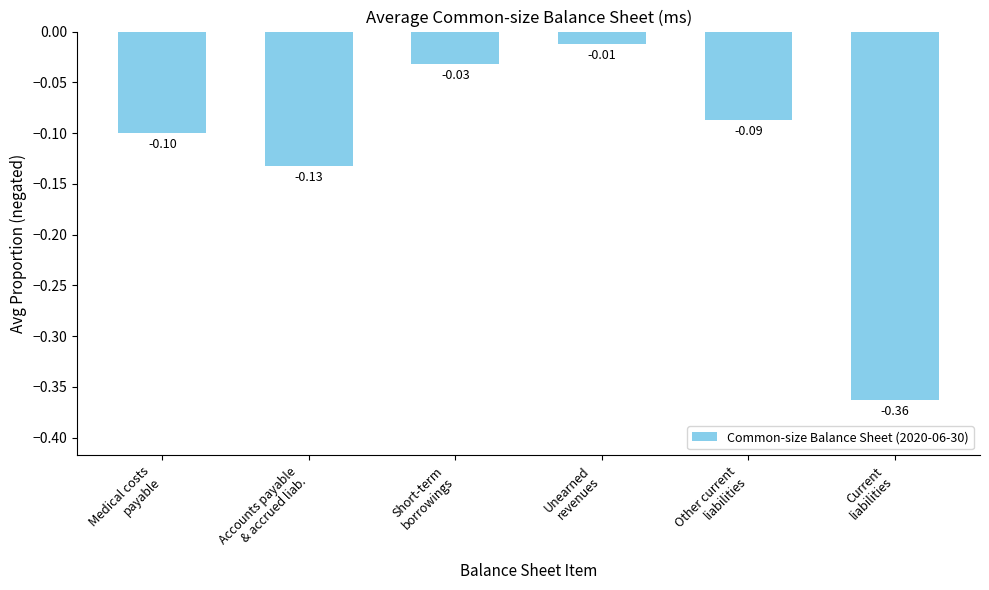

Rank the categories by value from highest to lowest.

Unearned
revenues, Short-term
borrowings, Other current
liabilities, Medical costs
payable, Accounts payable
& accrued liab., Current
liabilities